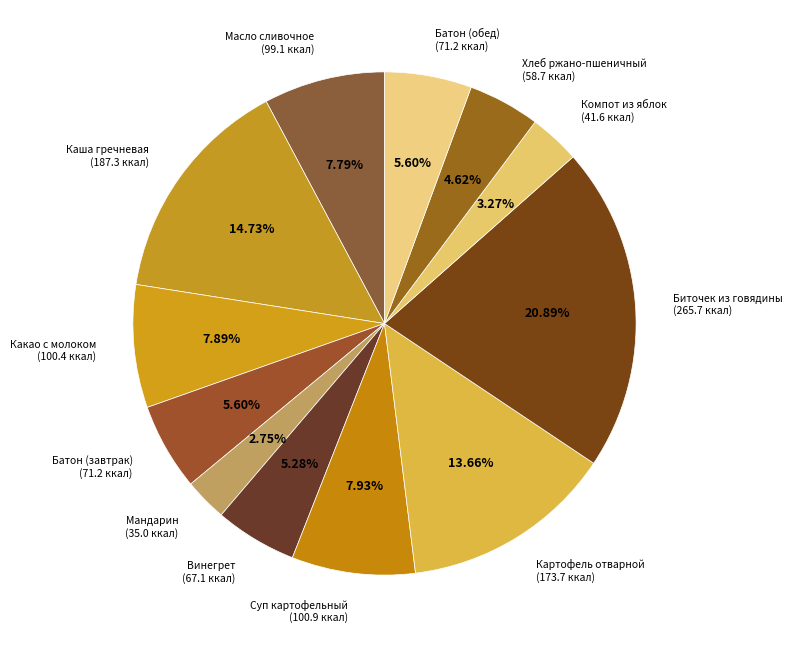

Count the number of slices in the pie.

12